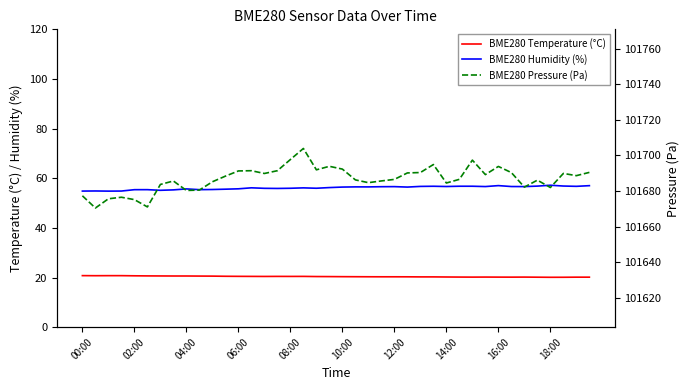

What is the difference between the second highest and second lowest values in the BME280 Humidity (%) series?

2.2